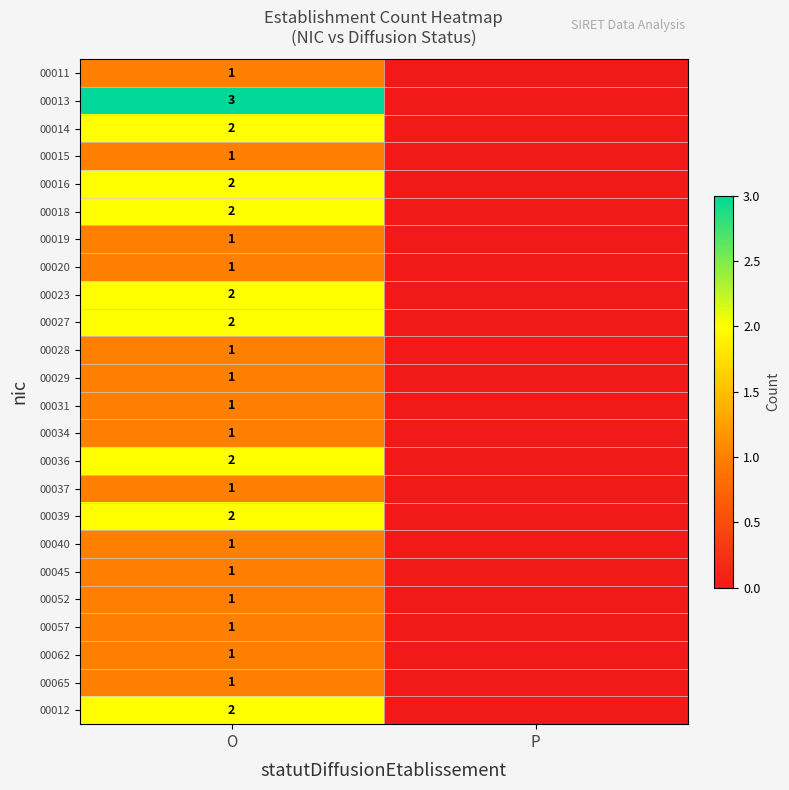

The value of 00016 at O is 1. True or false?

False